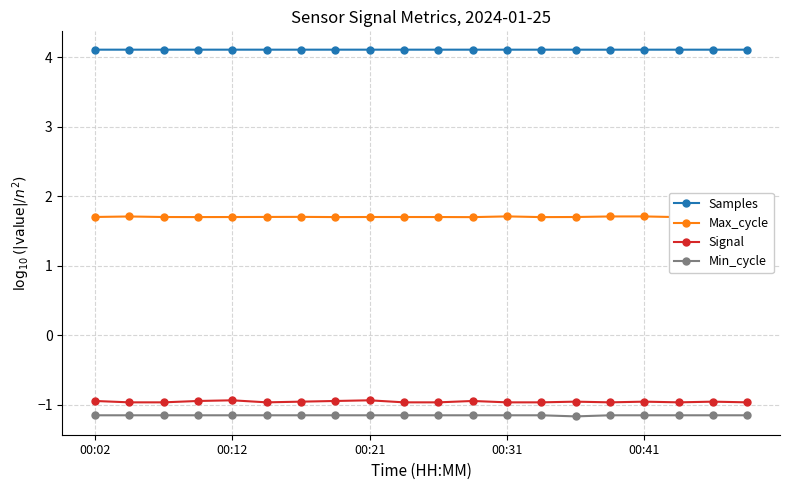

True or false: Samples has a value of 4.1 at 00:02.

True